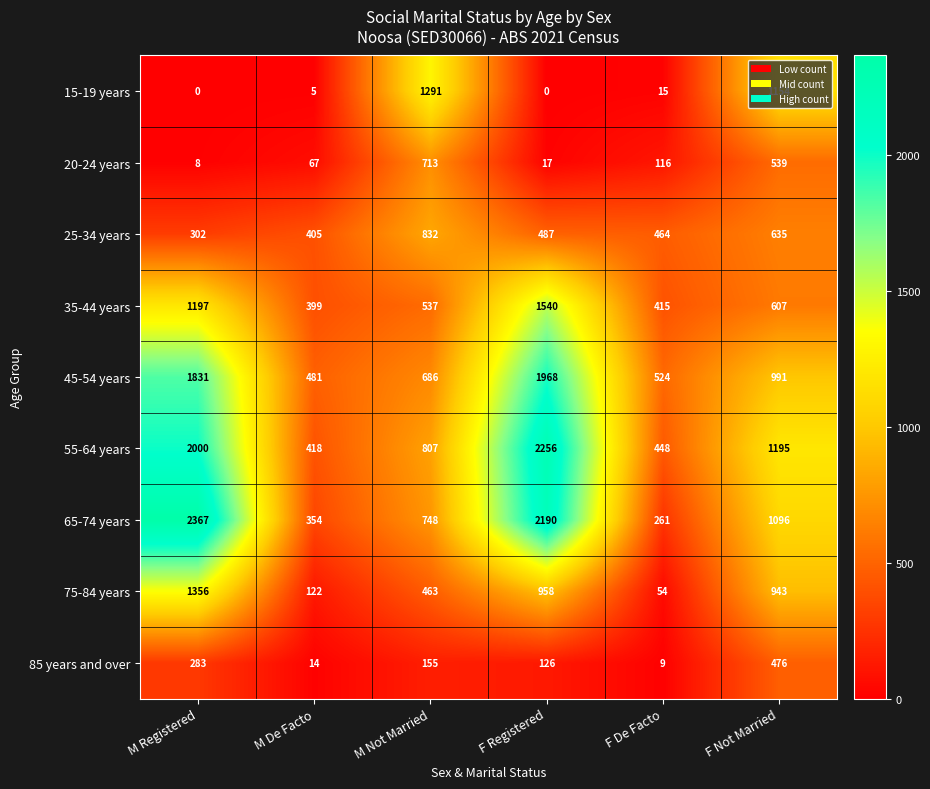

Which series has the widest spread of values?

65-74 years